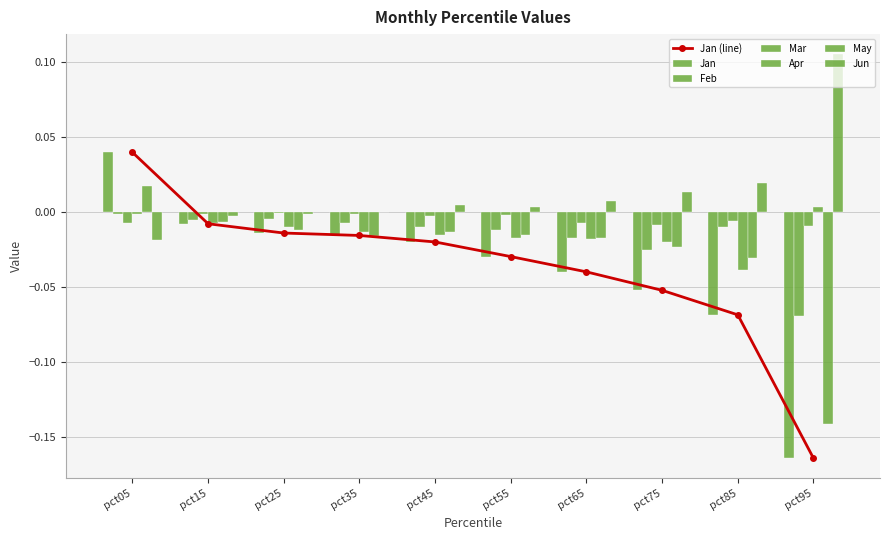

The value of Mar at pct25 is -0.0. True or false?

True